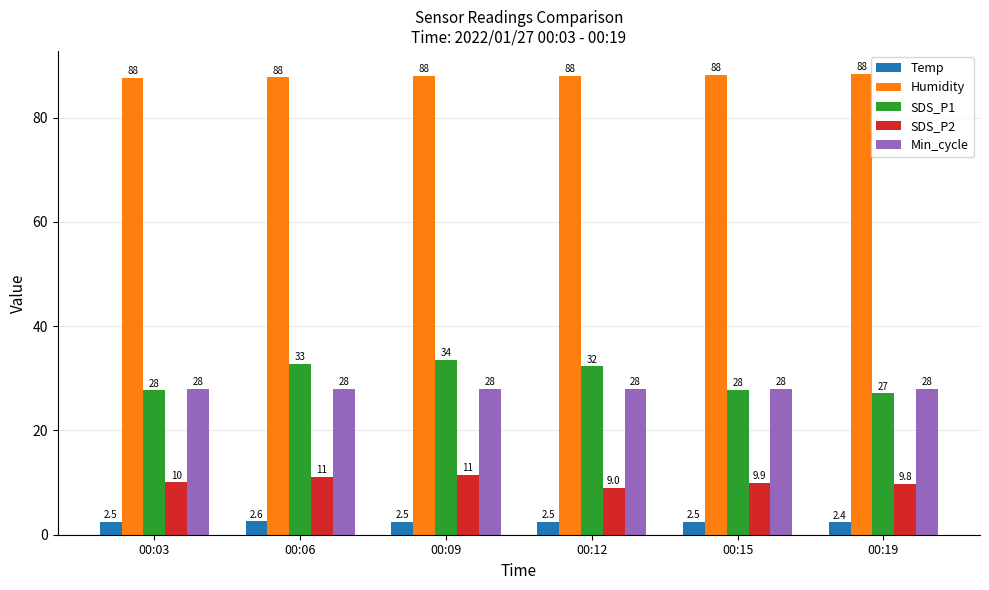

How many groups of bars are there?

6